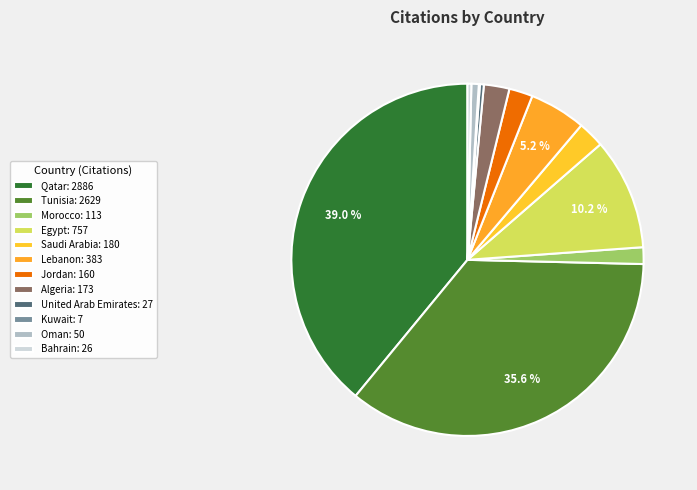

Is it true that Lebanon is 5% of the pie?

True